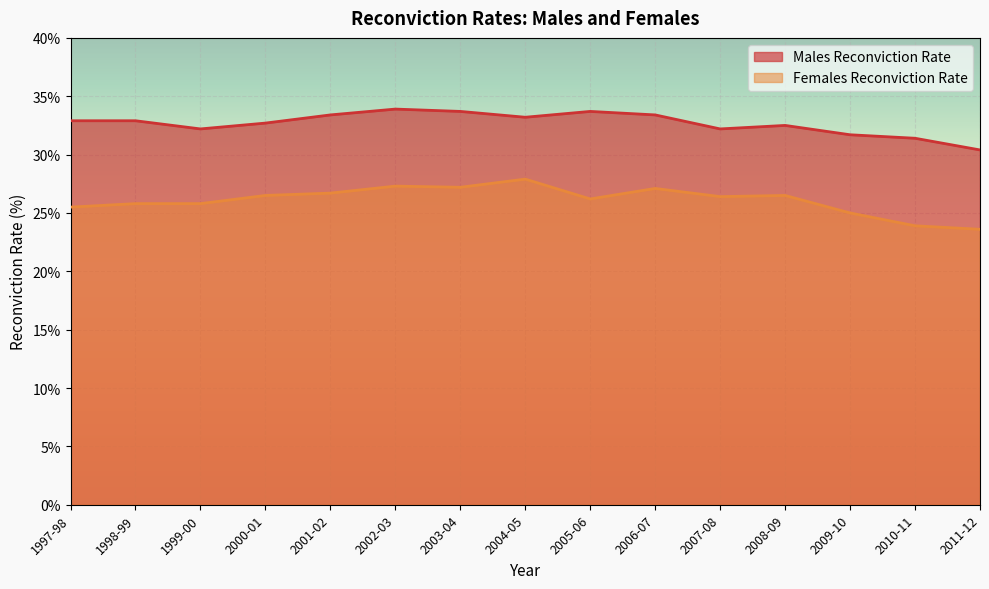

Reading right to left, list all the values displayed in this chart.

Males Reconviction Rate: 2011-12=30.4	2010-11=31.4	2009-10=31.7	2008-09=32.5	2007-08=32.2	2006-07=33.4	2005-06=33.7	2004-05=33.2	2003-04=33.7	2002-03=33.9	2001-02=33.4	2000-01=32.7	1999-00=32.2	1998-99=32.9	1997-98=32.9
Females Reconviction Rate: 2011-12=23.6	2010-11=23.9	2009-10=25.0	2008-09=26.5	2007-08=26.4	2006-07=27.1	2005-06=26.2	2004-05=27.9	2003-04=27.2	2002-03=27.3	2001-02=26.7	2000-01=26.5	1999-00=25.8	1998-99=25.8	1997-98=25.5